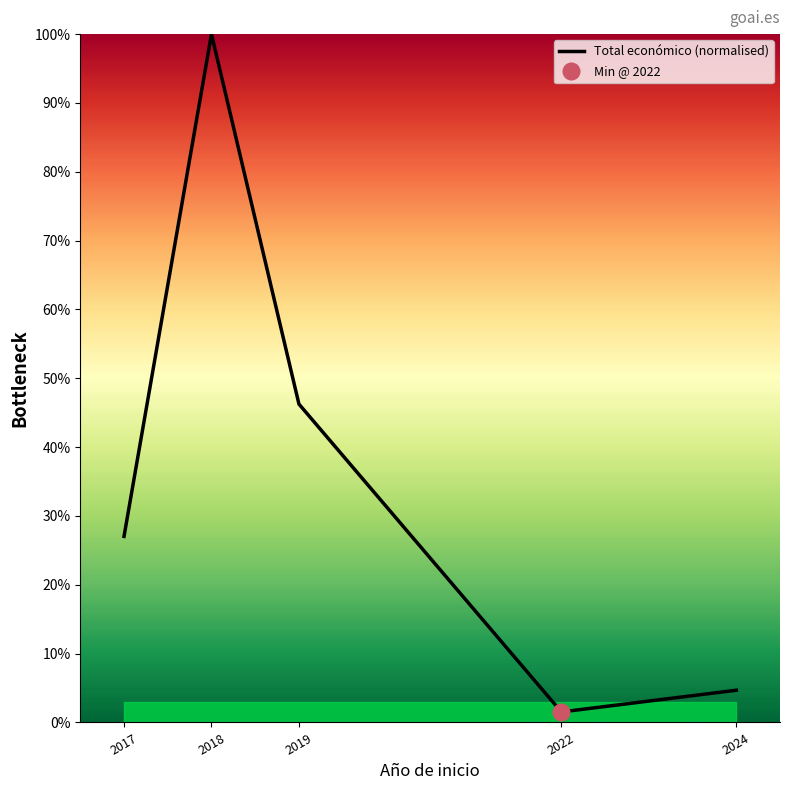

Which has a higher value, 2024 or 2017?

2017